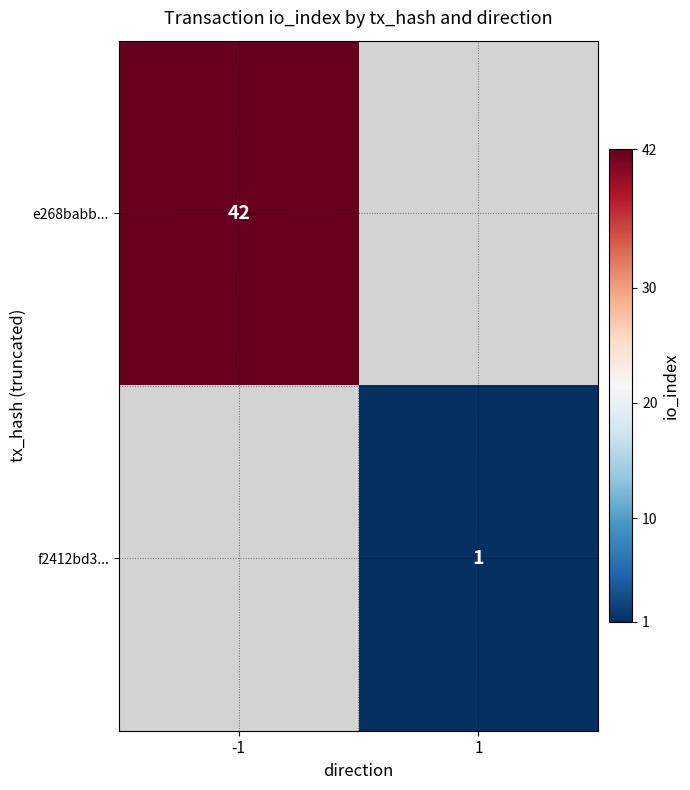

The f2412bd3... series shows 1 at 1. True or false?

True